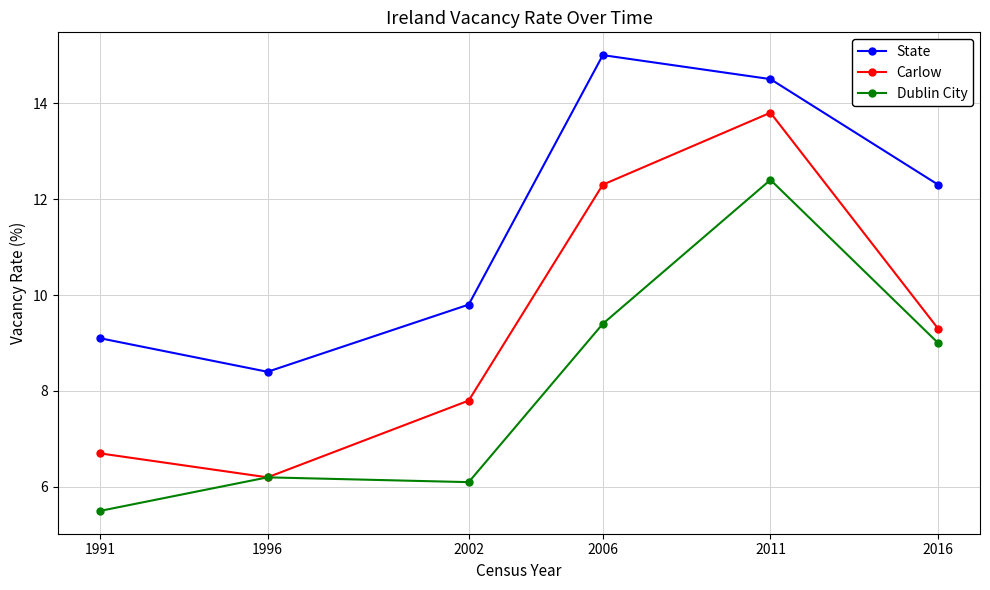

True or false: Dublin City and State intersect in this chart.

False